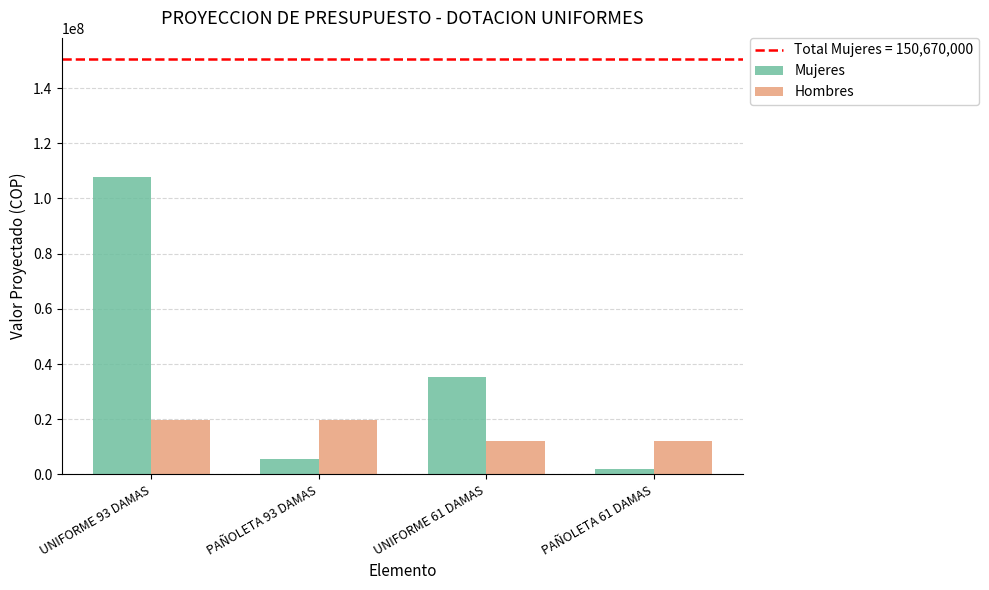

Which series changed the most between PAÑOLETA 93 DAMAS and UNIFORME 61 DAMAS?

Mujeres